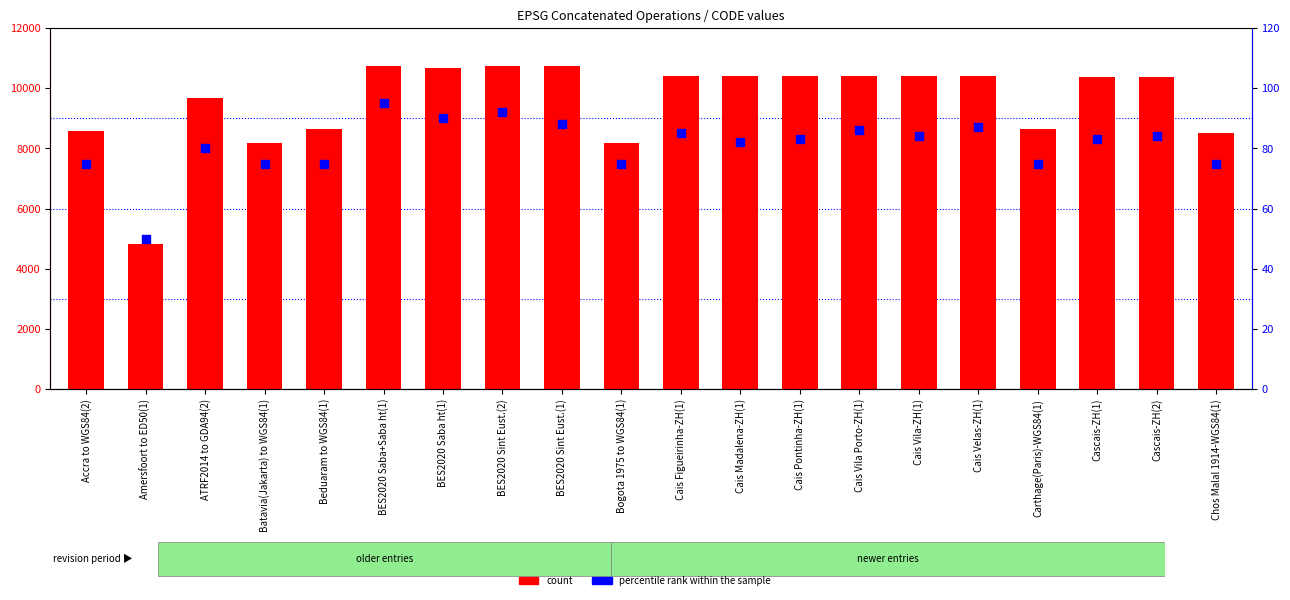

What are all the series names shown in the legend?

count, percentile rank within the sample